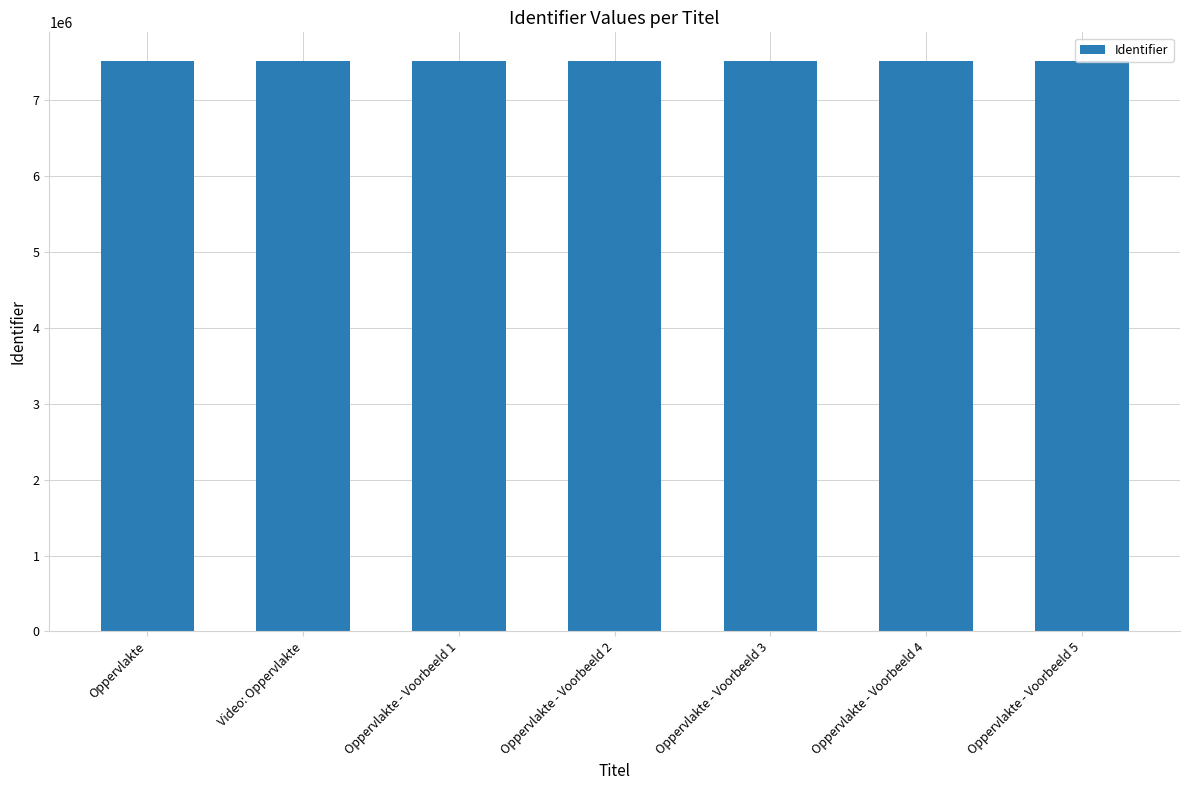

How many data points does each series have?

7